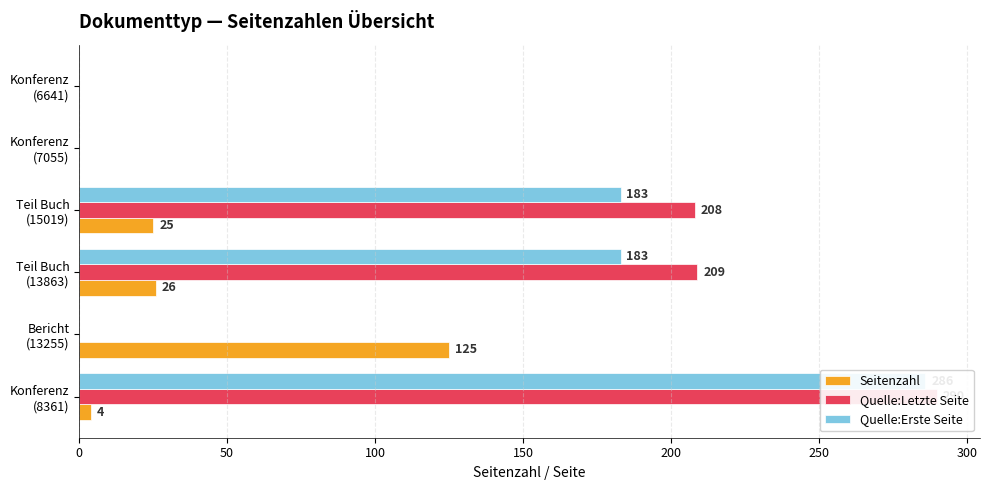

How many groups of bars are there?

6